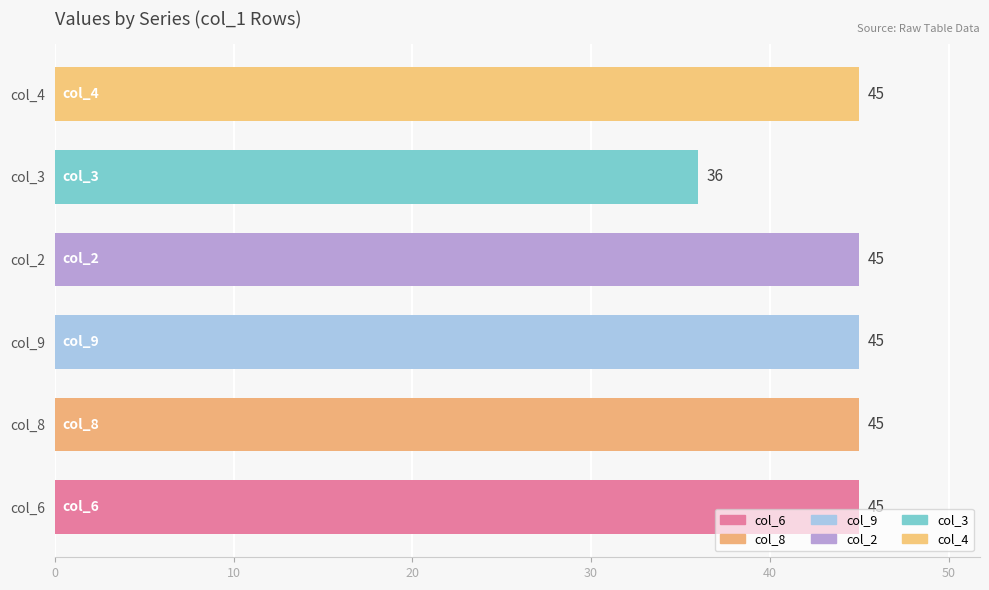

What is the minimum value shown in the chart?

36